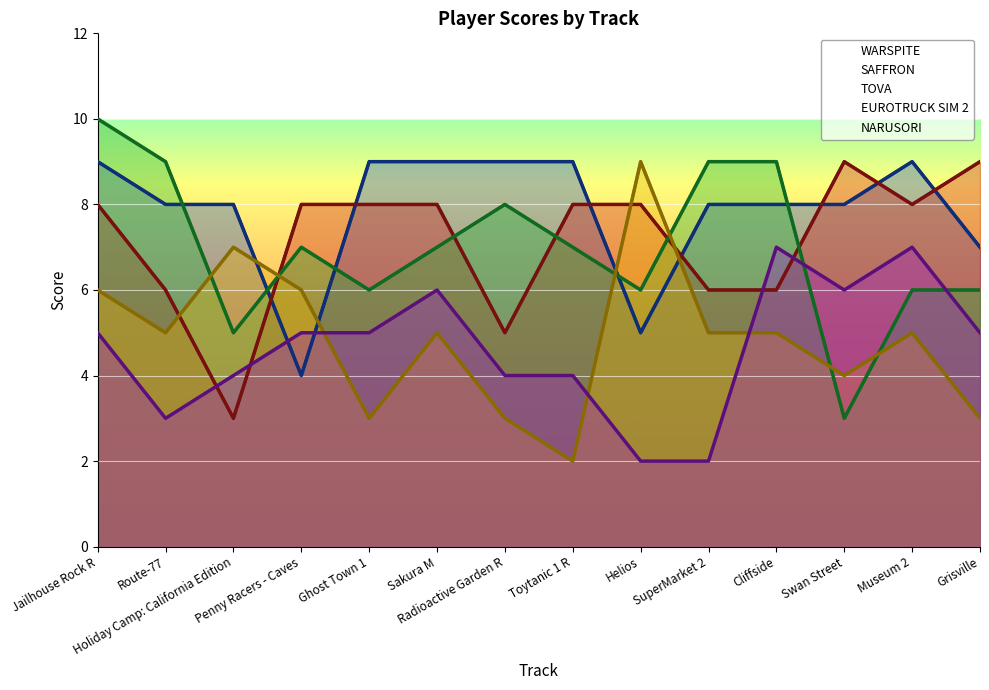

What is the lowest value of the EUROTRUCK SIM 2 series?

2